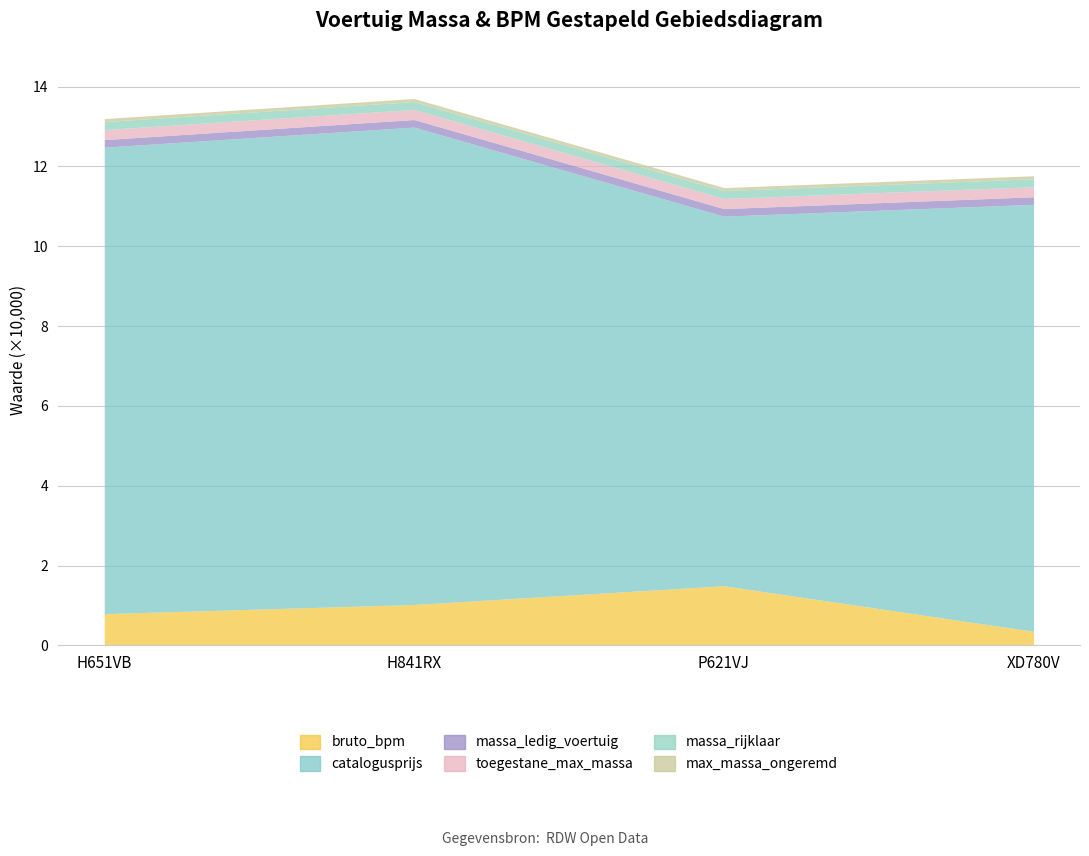

At which label does catalogusprijs first exceed 116911?

H841RX